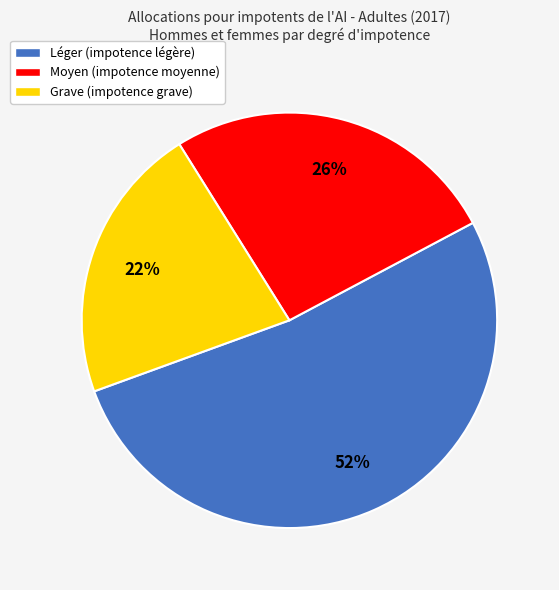

To the nearest percent, what percentage of the pie is Moyen?

26%